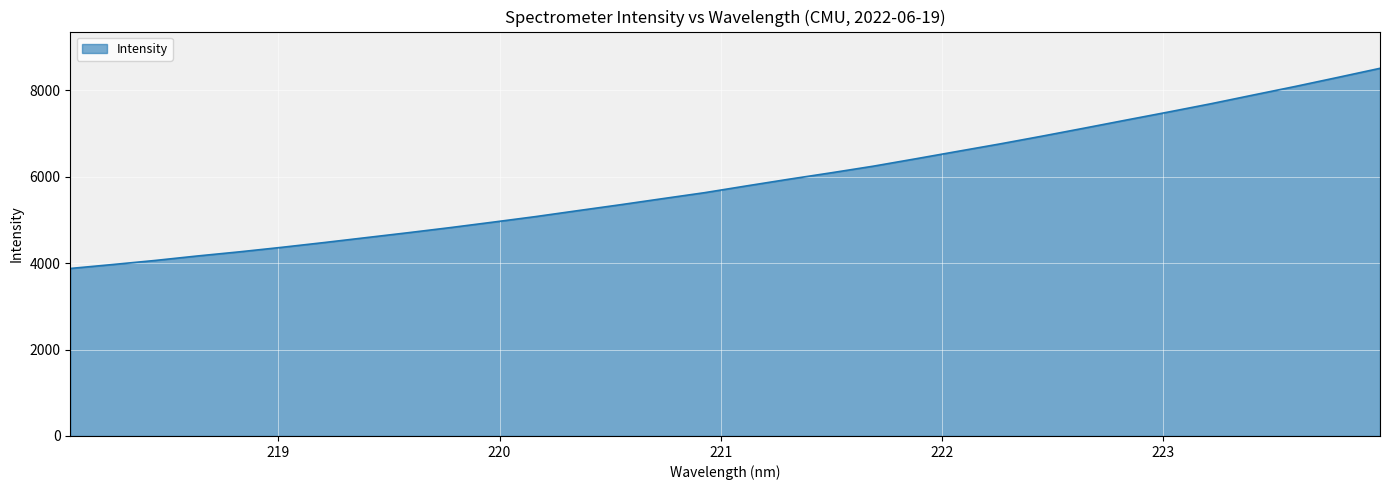

What is the difference between the maximum and second lowest values?

4541.2